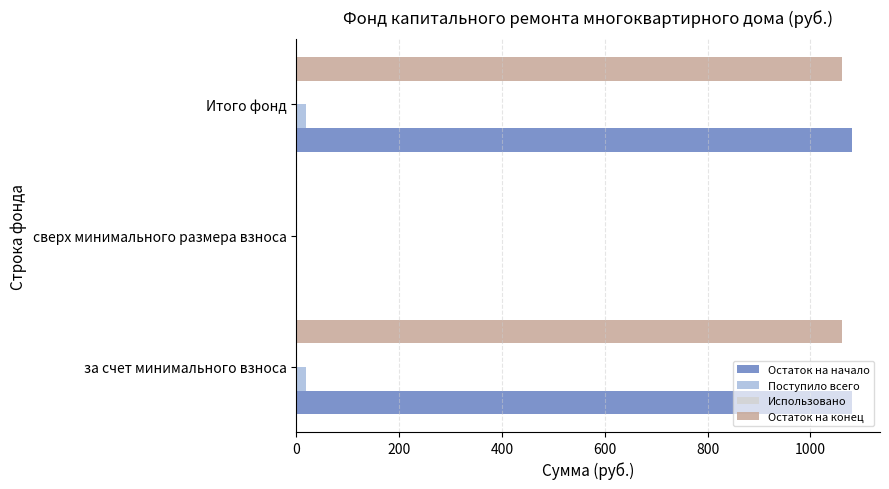

True or false: Остаток на начало has a value of 1081.3 at за счет минимального взноса.

True